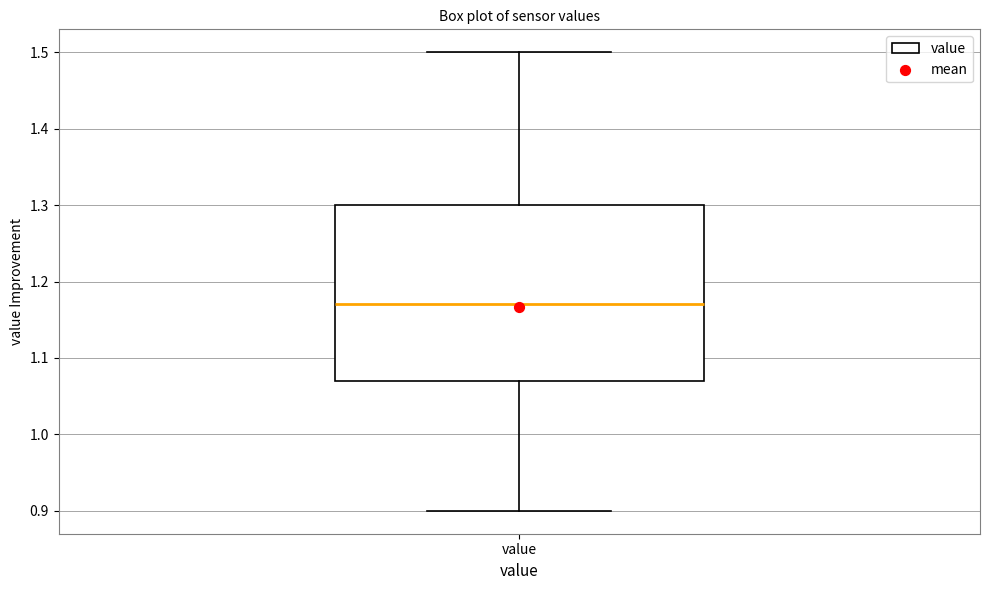

Where is the upper edge of the box for value on the y-axis? The values are not printed on the chart, so give them approximately, as read against the axis.

1.30